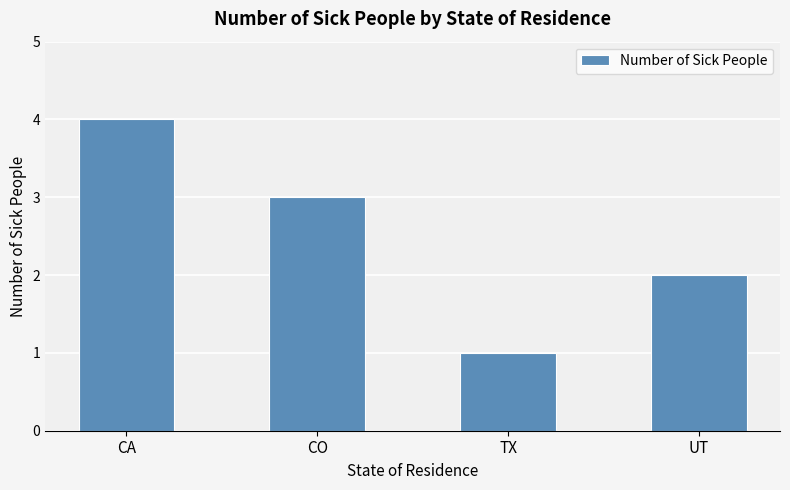

List the labels in order of value, largest first.

CA, CO, UT, TX